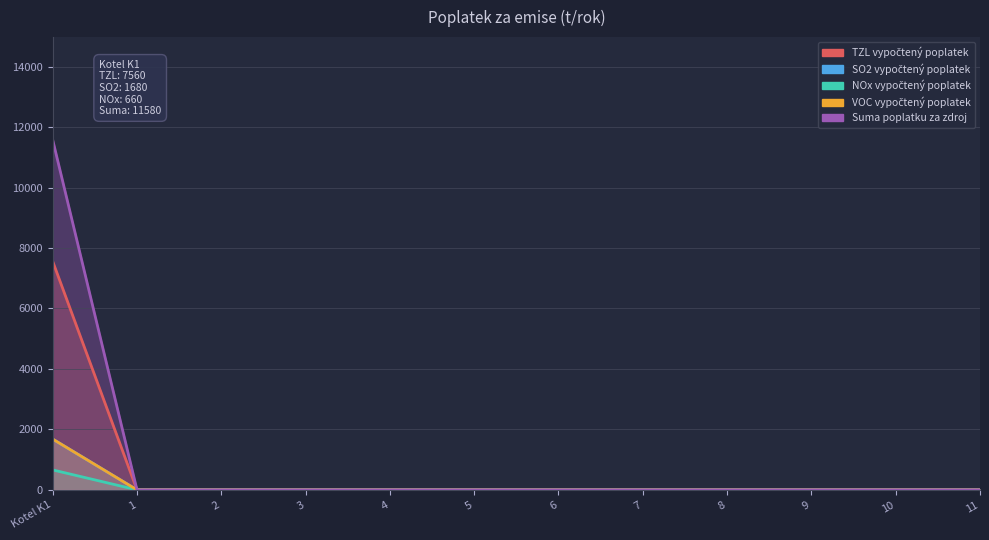

Reading left to right, extract all data points from this chart.

TZL vypočtený poplatek: 7560	0	0	0	0	0	0	0	0	0	0	0
SO2 vypočtený poplatek: 1680	0	0	0	0	0	0	0	0	0	0	0
NOx vypočtený poplatek: 660	0	0	0	0	0	0	0	0	0	0	0
VOC vypočtený poplatek: 1680	0	0	0	0	0	0	0	0	0	0	0
Suma poplatku za zdroj: 11580	0	0	0	0	0	0	0	0	0	0	0